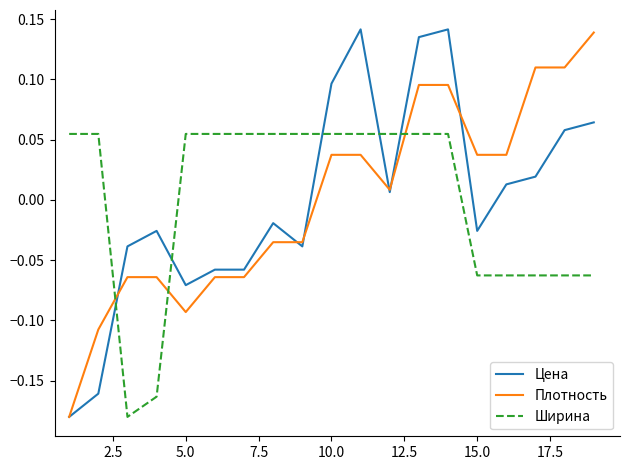

After their last crossing, which series has the higher values: Ширина or Цена?

Цена